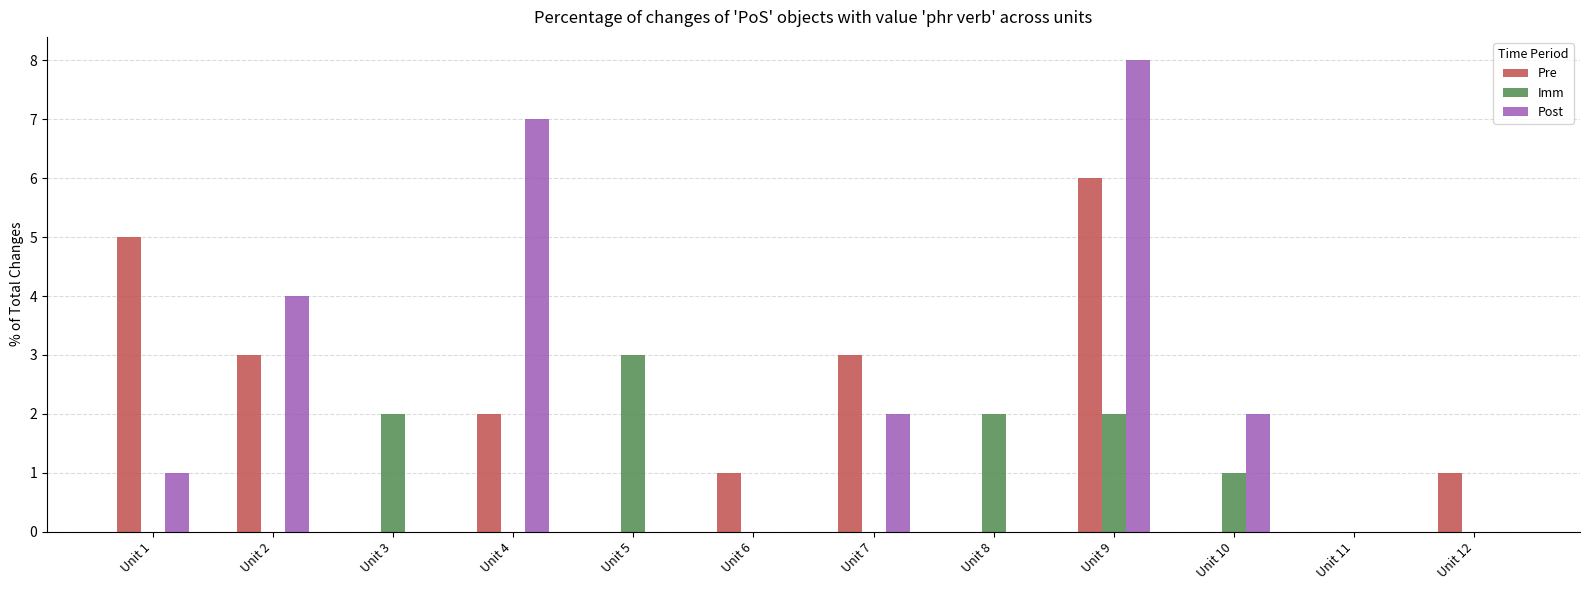

The Post series shows 0 at Unit 6. True or false?

True